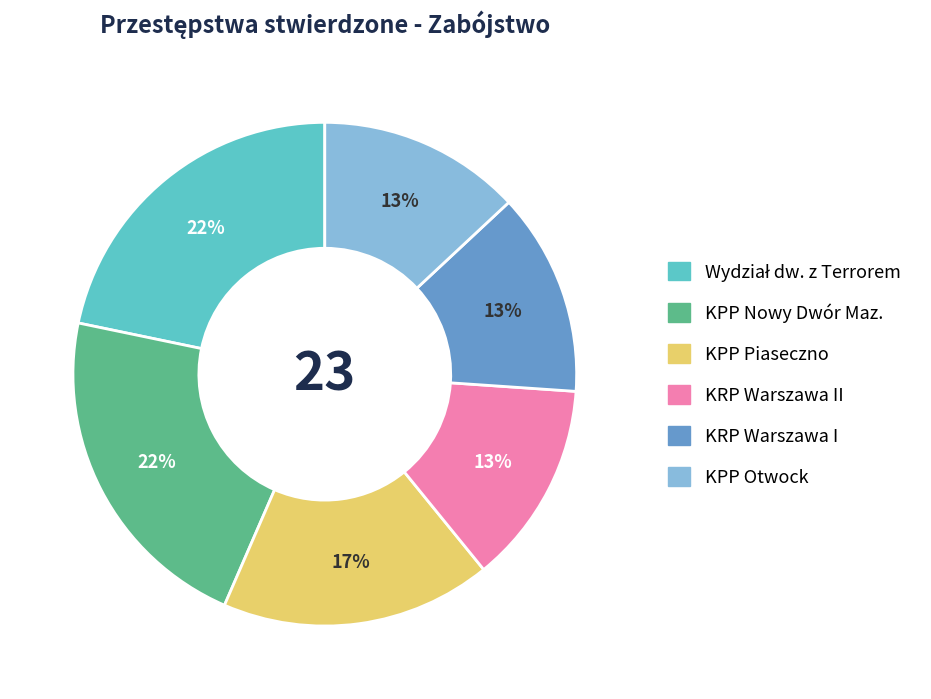

To the nearest percent, what is the average slice percentage?

17%